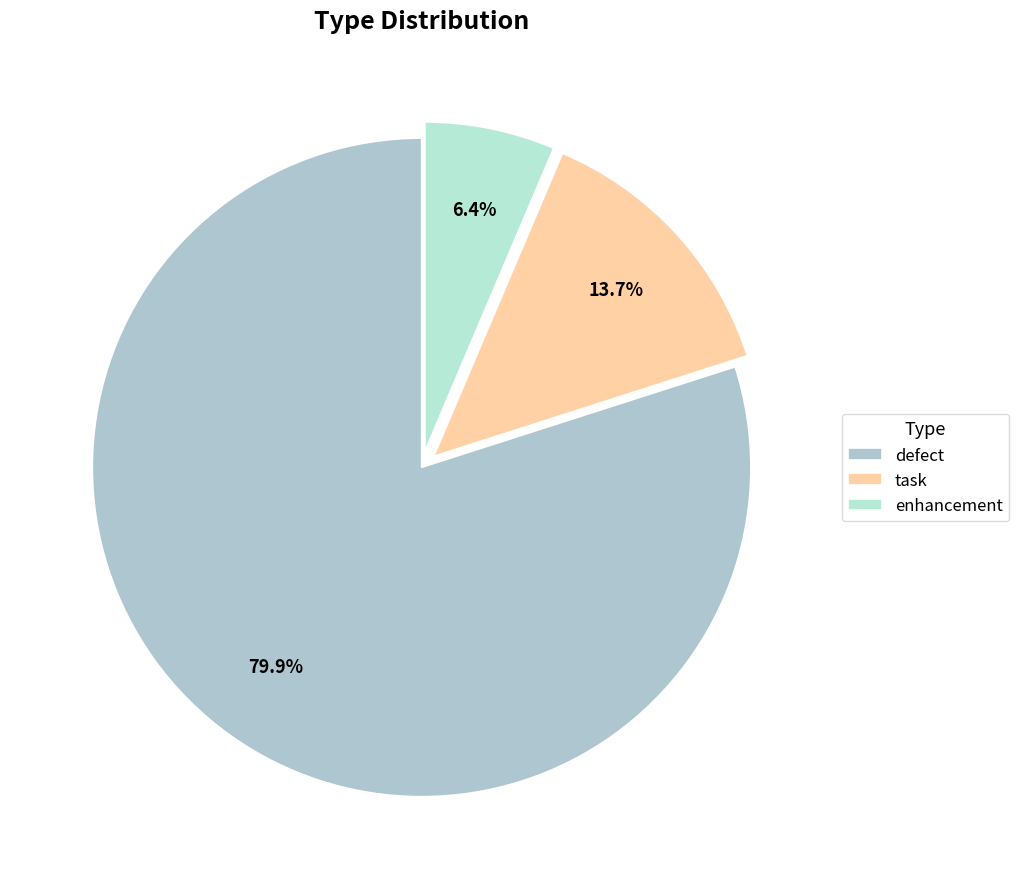

What is the change in value from defect to enhancement?

-253